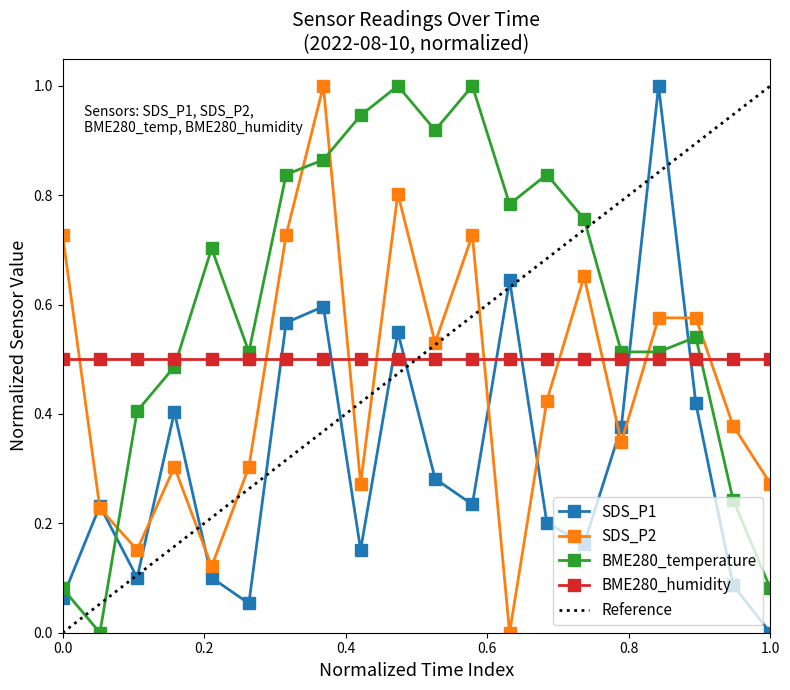

True or false: BME280_temperature has more than 0 points higher than both neighbors.

True